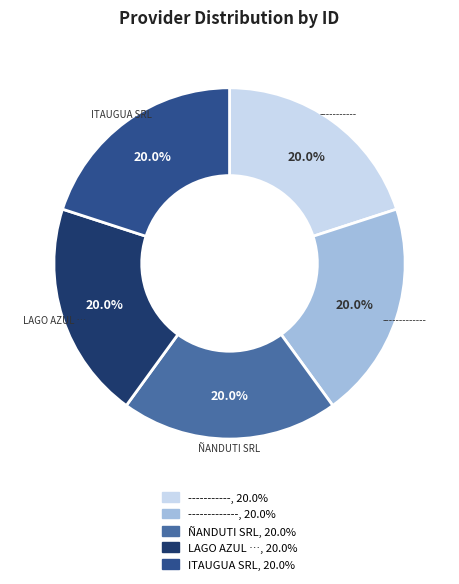

What portion of the pie excludes ITAUGUA SRL?

80.0%